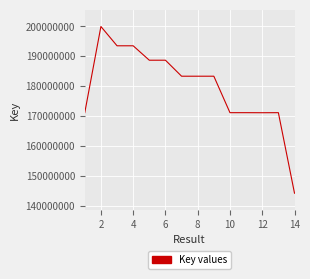

What is the smallest value displayed?

144175683